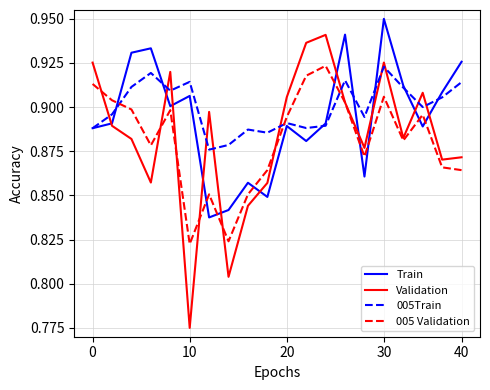

The value of 005 Validation at 30 is 1.3. True or false?

False